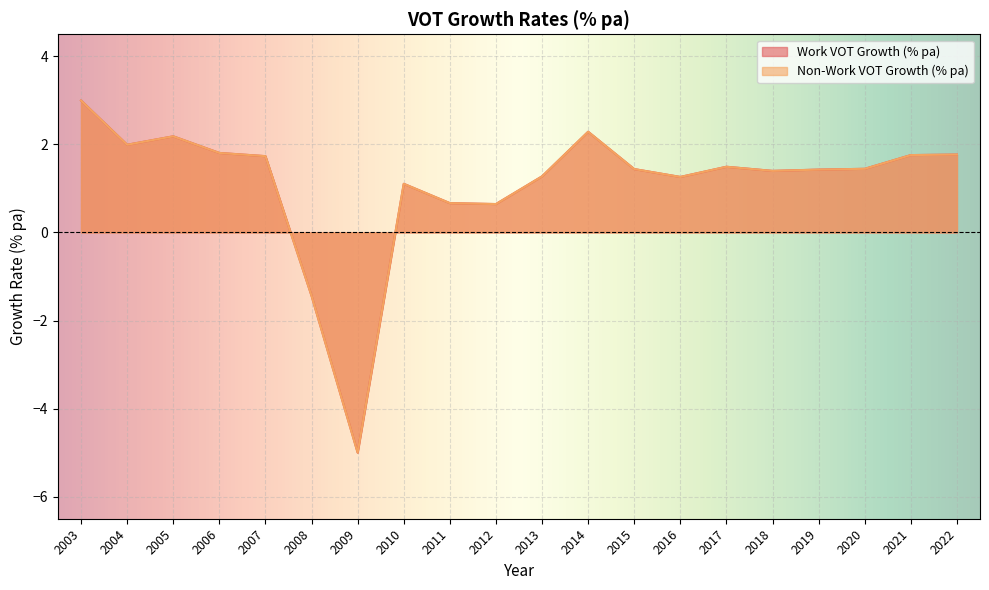

Rank the series by their maximum value, from highest to lowest.

Work VOT Growth (% pa), Non-Work VOT Growth (% pa)